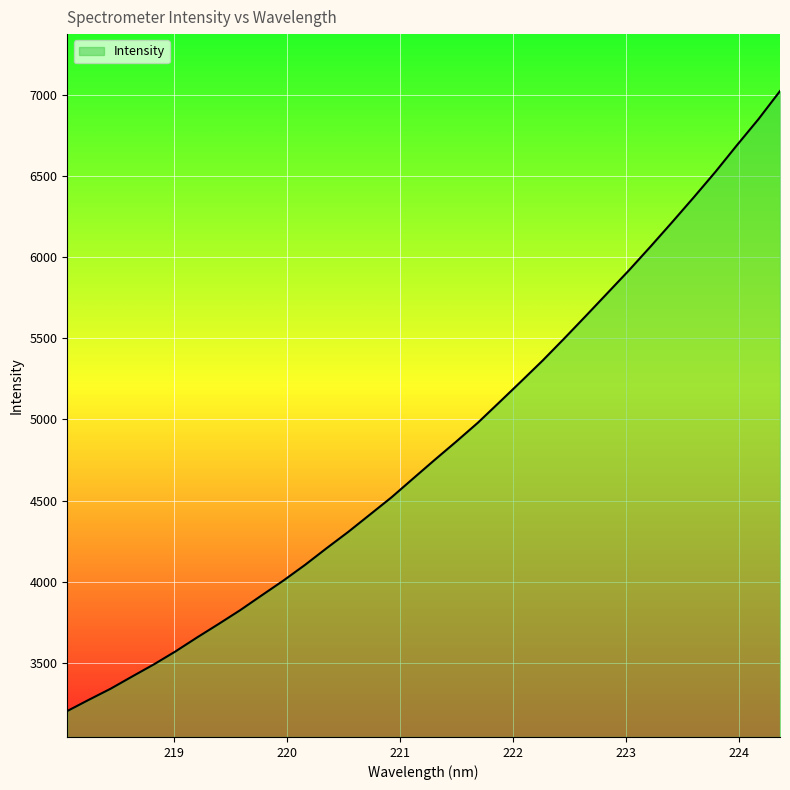

What is the difference between the maximum and minimum values?

3823.5